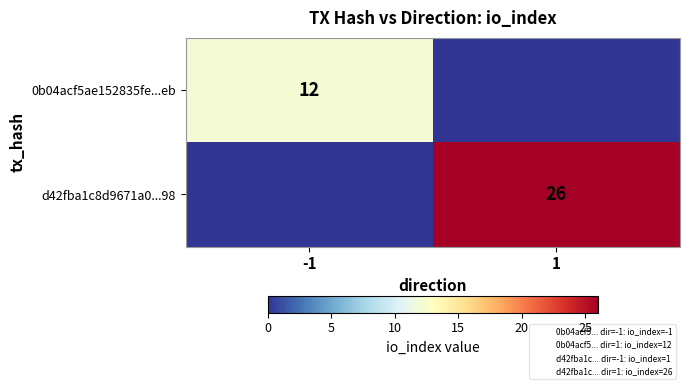

What is the sum of the 0b04acf5ae152835fe...eb values at -1 and 1?

12